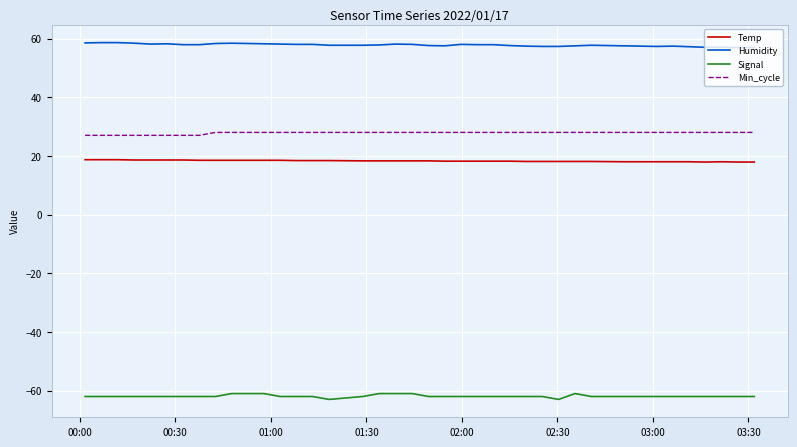

Rank the series by their maximum value, from lowest to highest.

Signal, Temp, Min_cycle, Humidity